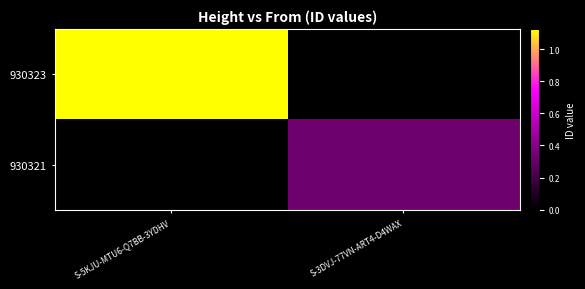

Reading right to left, extract all data points from this chart.

930323: S-3DVJ-77VN-ART4-D4WAX=0	S-5KJU-MTU6-Q7BB-3YDHV=11247491744960970752
930321: S-3DVJ-77VN-ART4-D4WAX=3238216852943472128	S-5KJU-MTU6-Q7BB-3YDHV=0